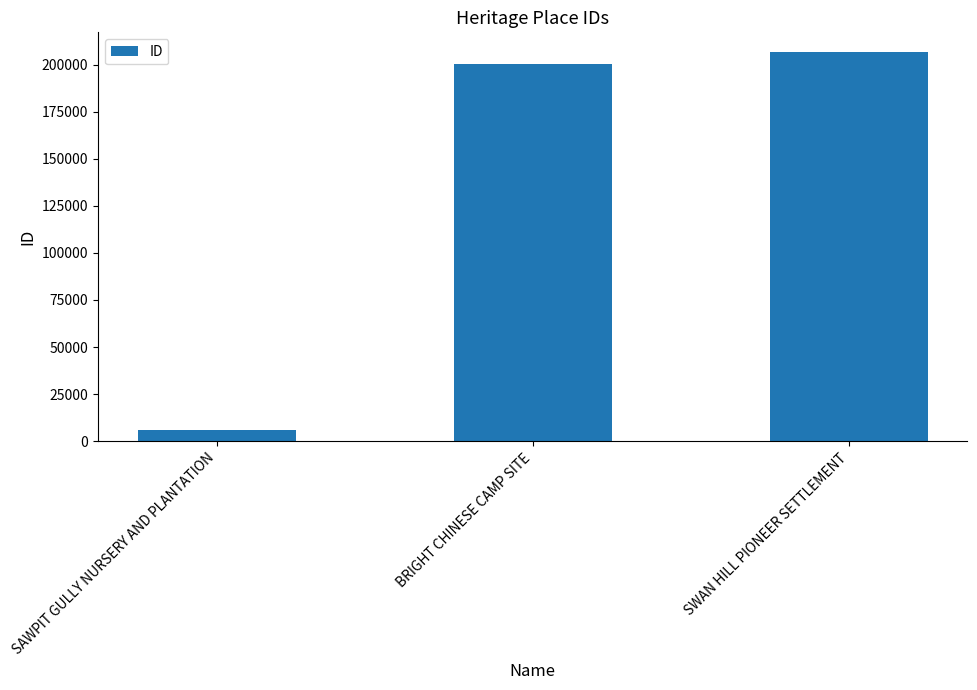

What is the maximum value shown in the chart?

206822